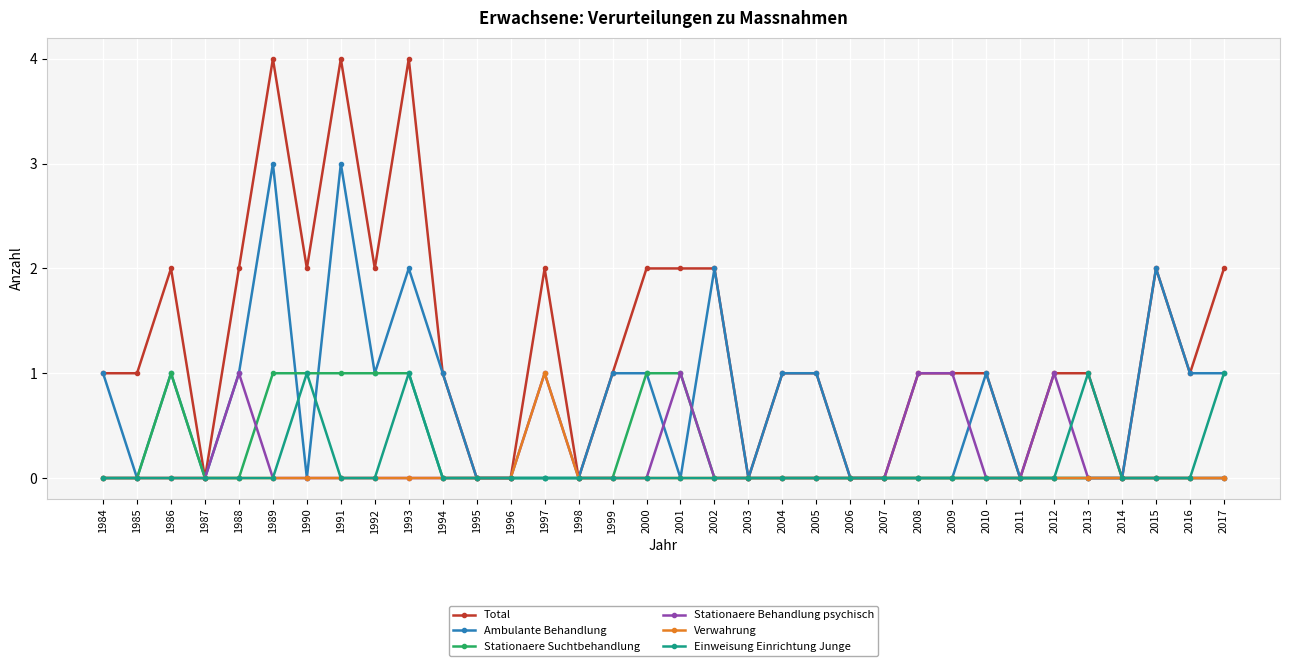

What is the sum of all Total values?

44